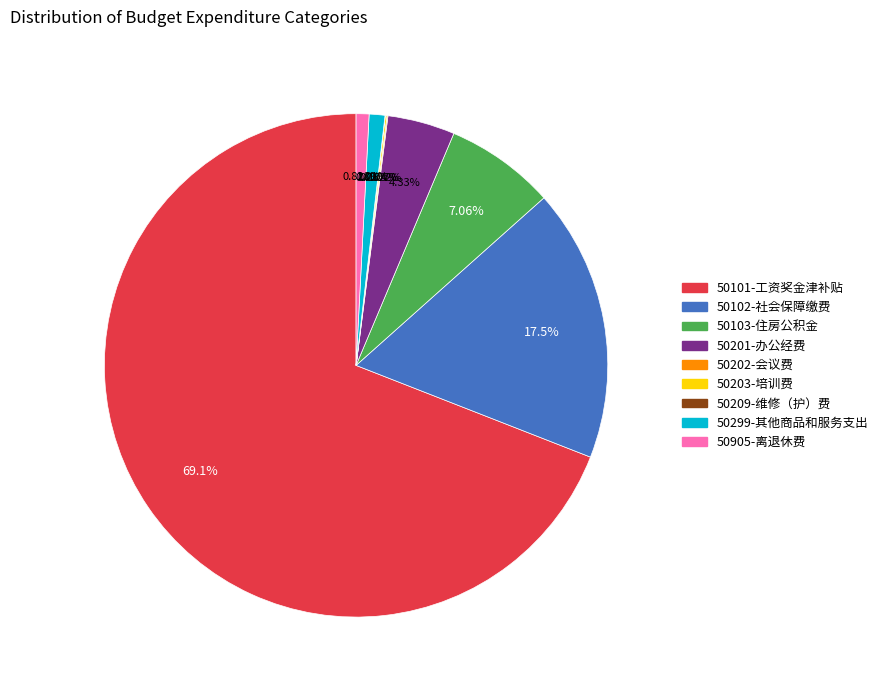

Which slice represents more than half of the pie?

50101-工资奖金津补贴